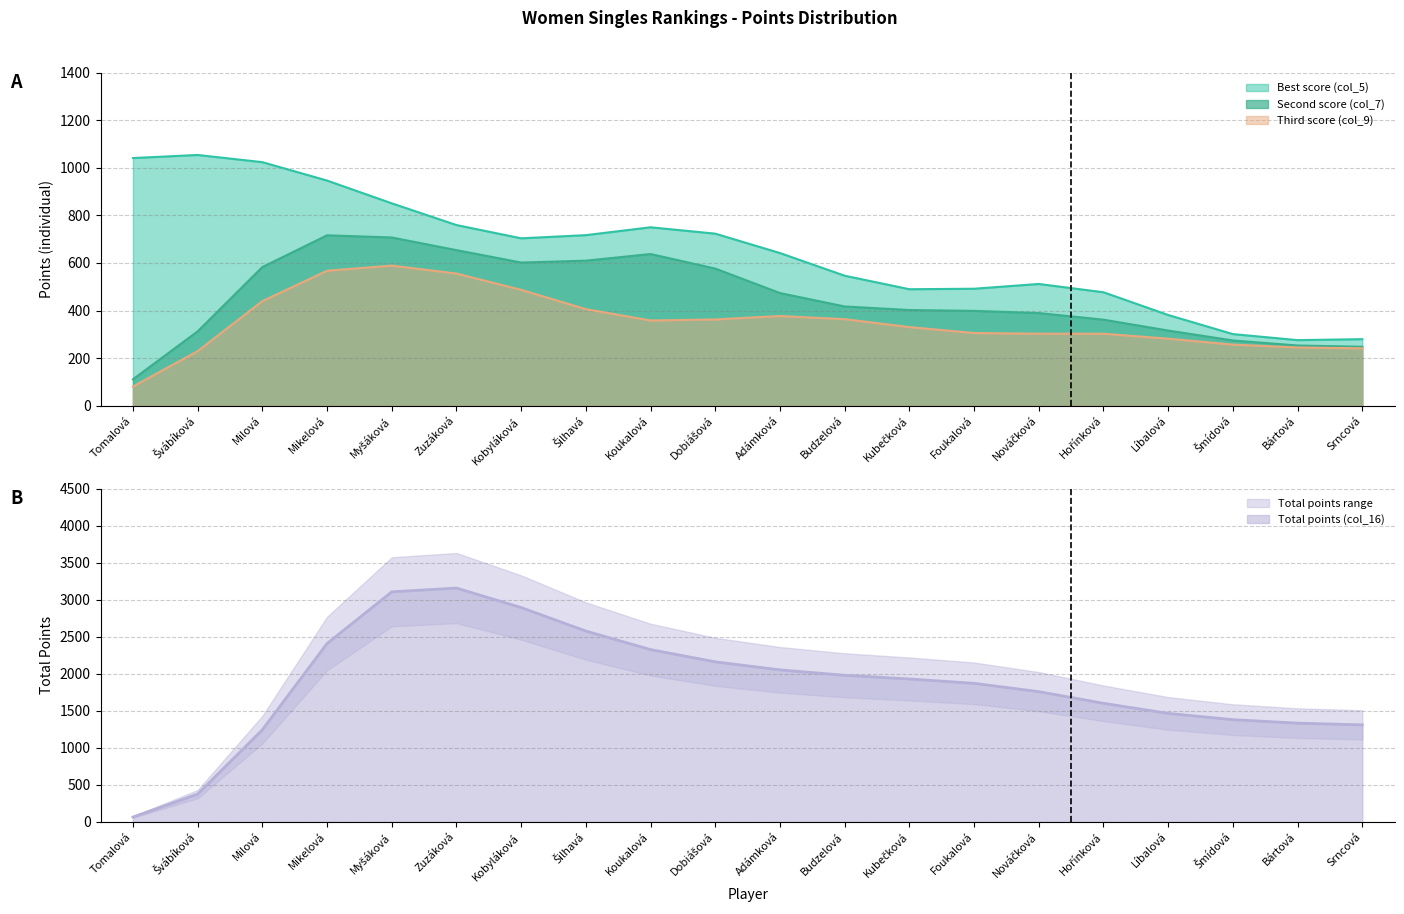

What is the lowest value of the Third score (col_9) series?

80.6